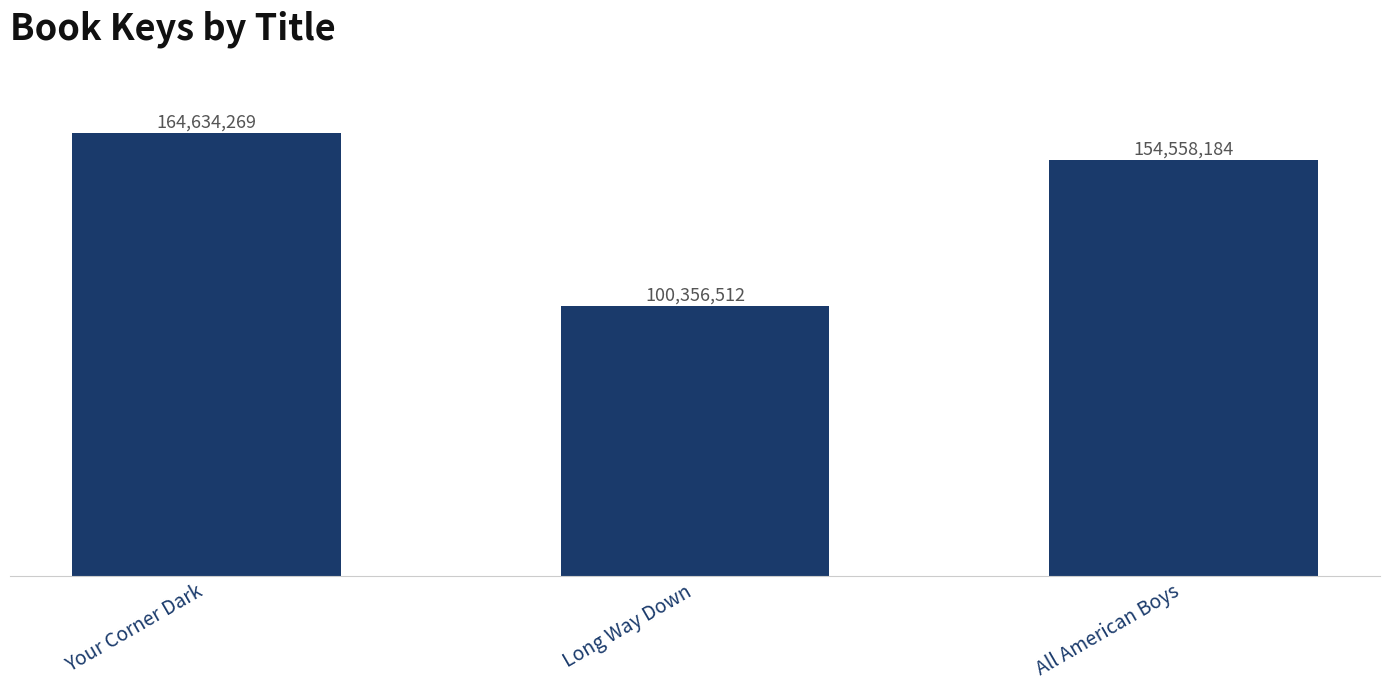

Which has a higher value, Your Corner Dark or All American Boys?

Your Corner Dark